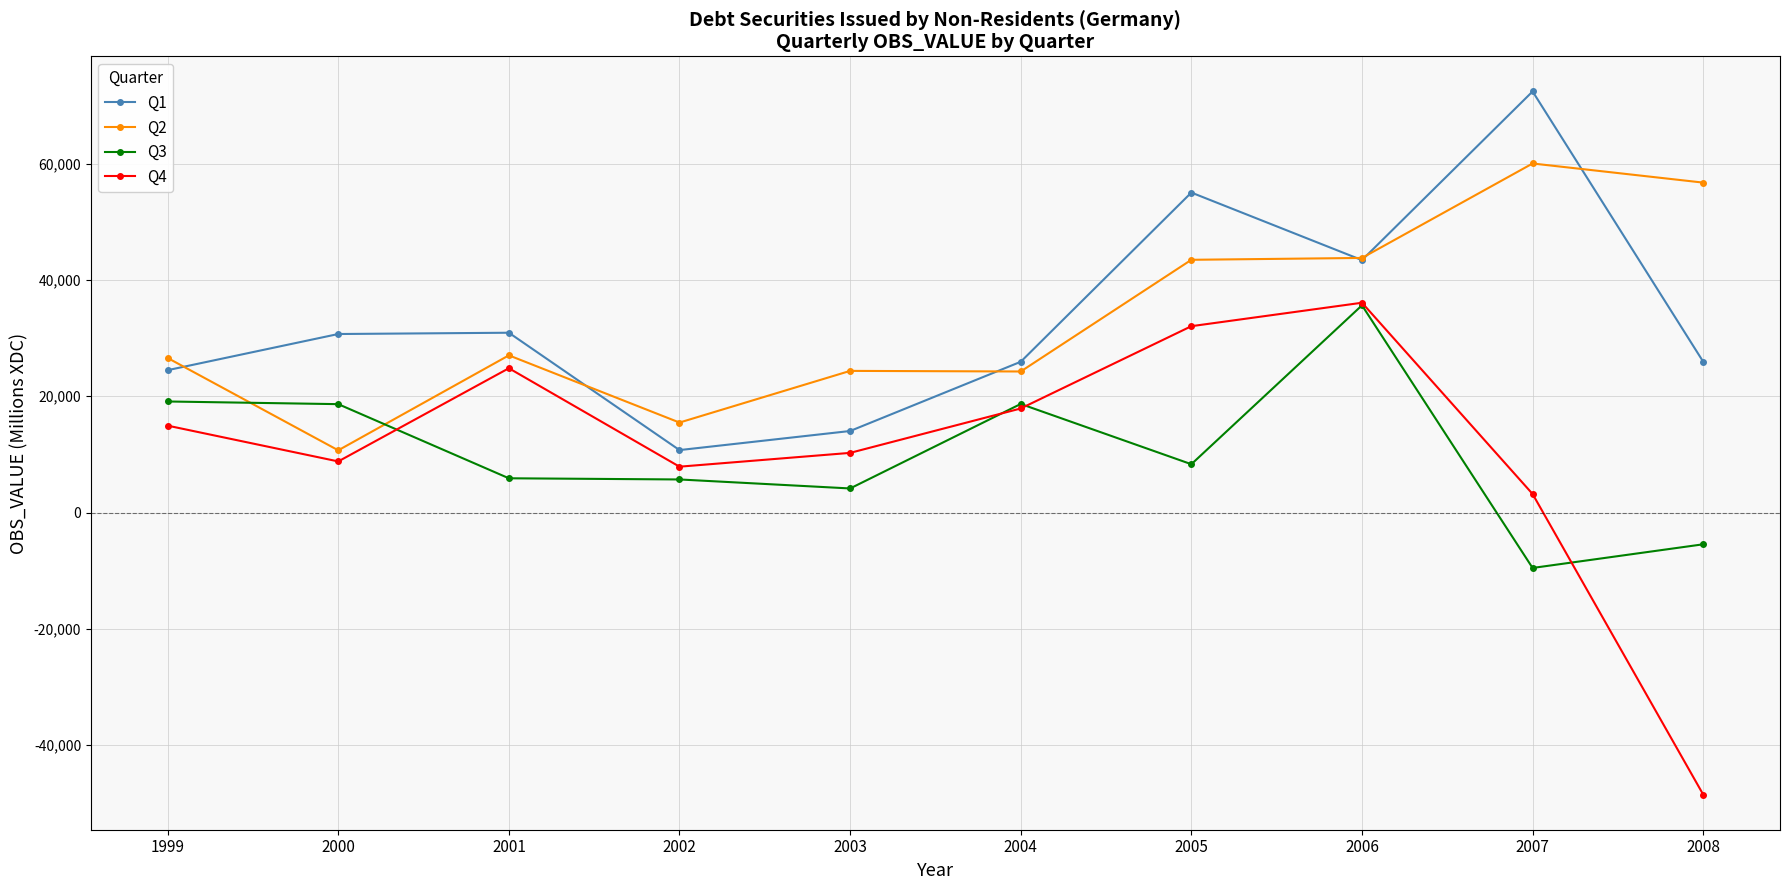

What is the minimum value for Q3?

-9515